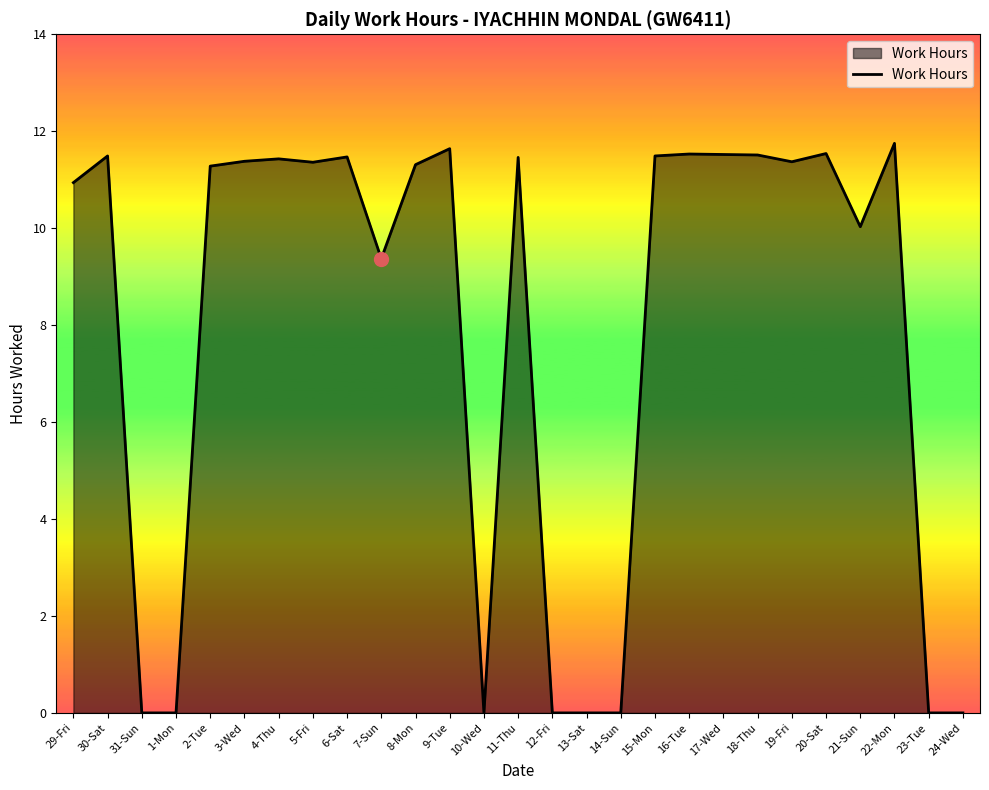

What is the ratio of the value at 6-Sat to the value at 8-Mon?

1.0